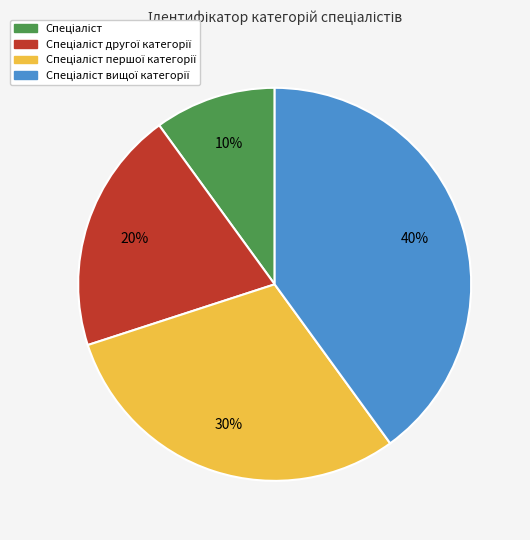

How many segments does this pie chart have?

4